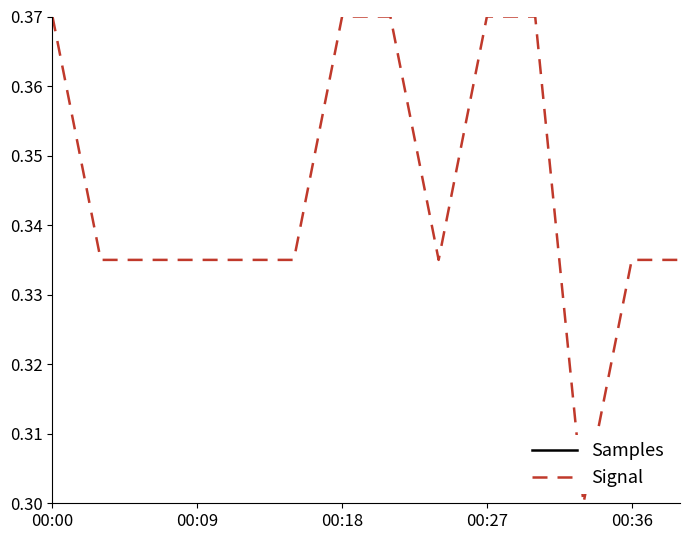

How many lines are shown in the chart?

2